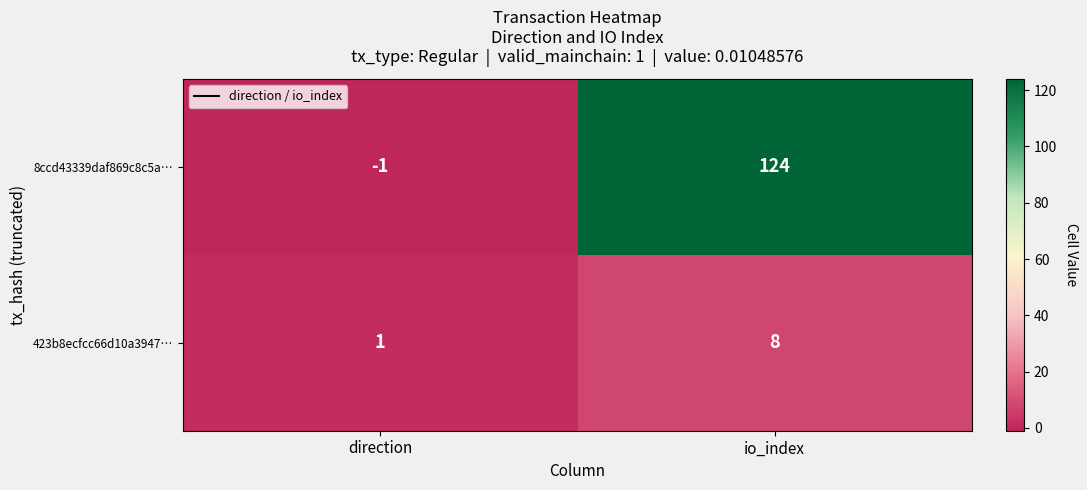

Reading left to right, what are all the values shown in this chart?

8ccd43339daf869c8c5a…: -1	124
423b8ecfcc66d10a3947…: 1	8